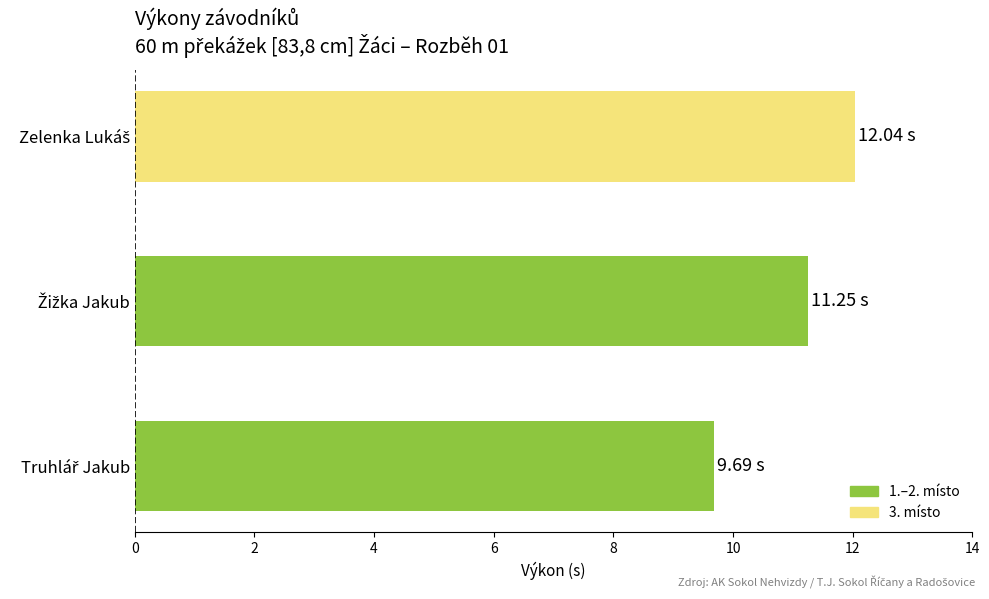

What is the sum of all values?

33.0